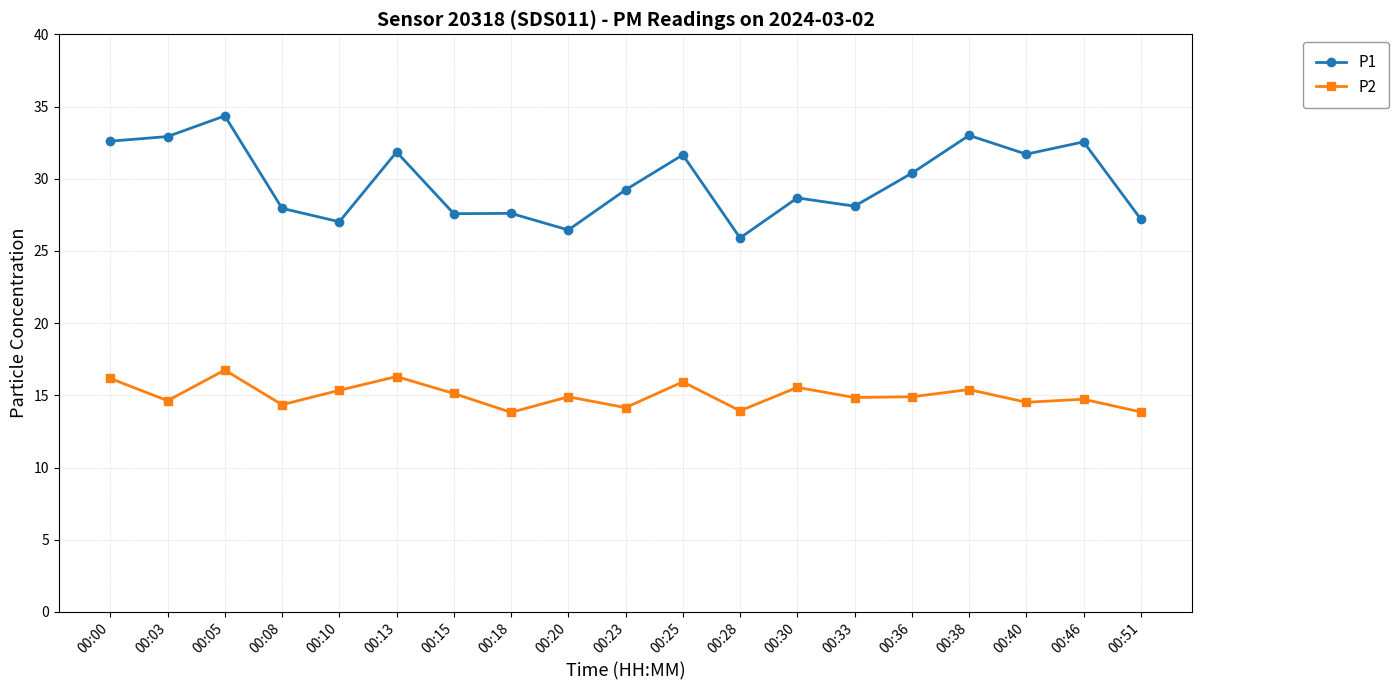

Rank the series by their maximum value, from highest to lowest.

P1, P2